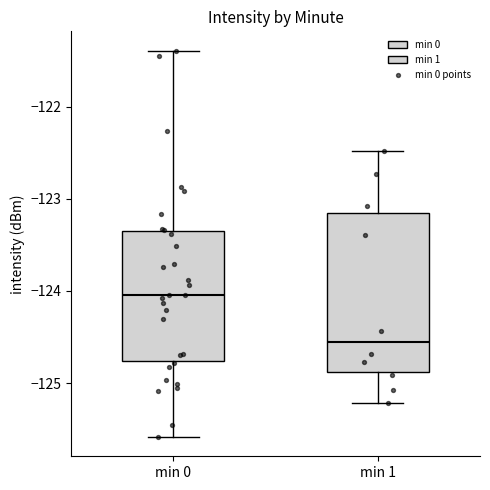

Which box is the tallest, from its lower edge to its upper edge?

min 1